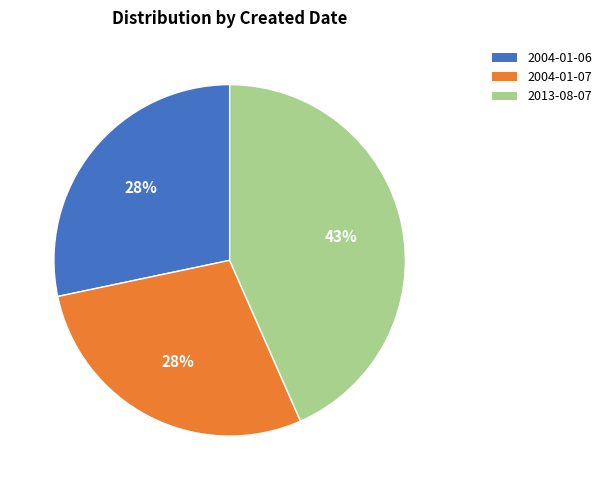

What is the largest slice in the pie chart?

2013-08-07